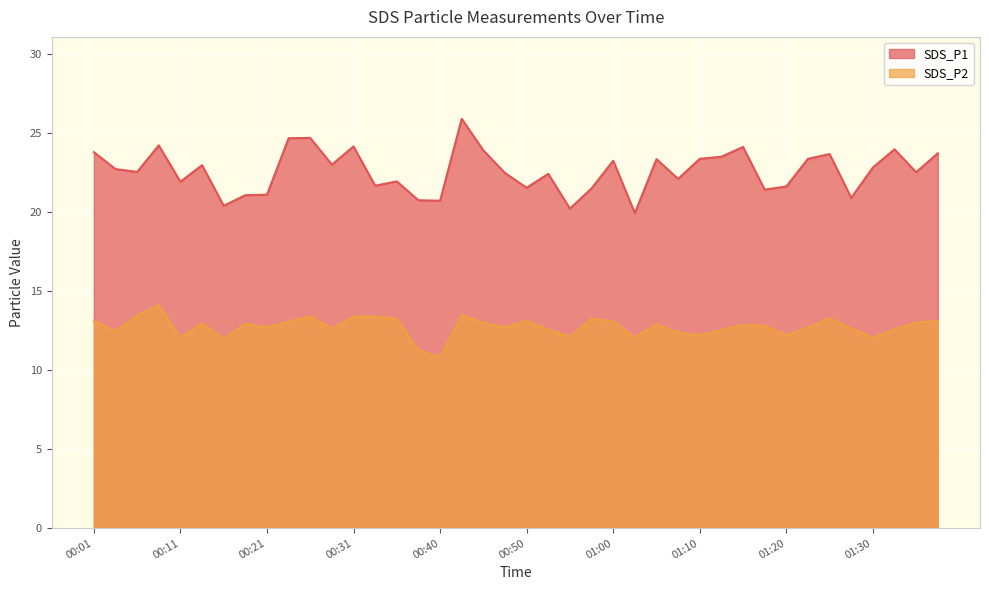

Which label corresponds to the smallest value in the chart?

00:40